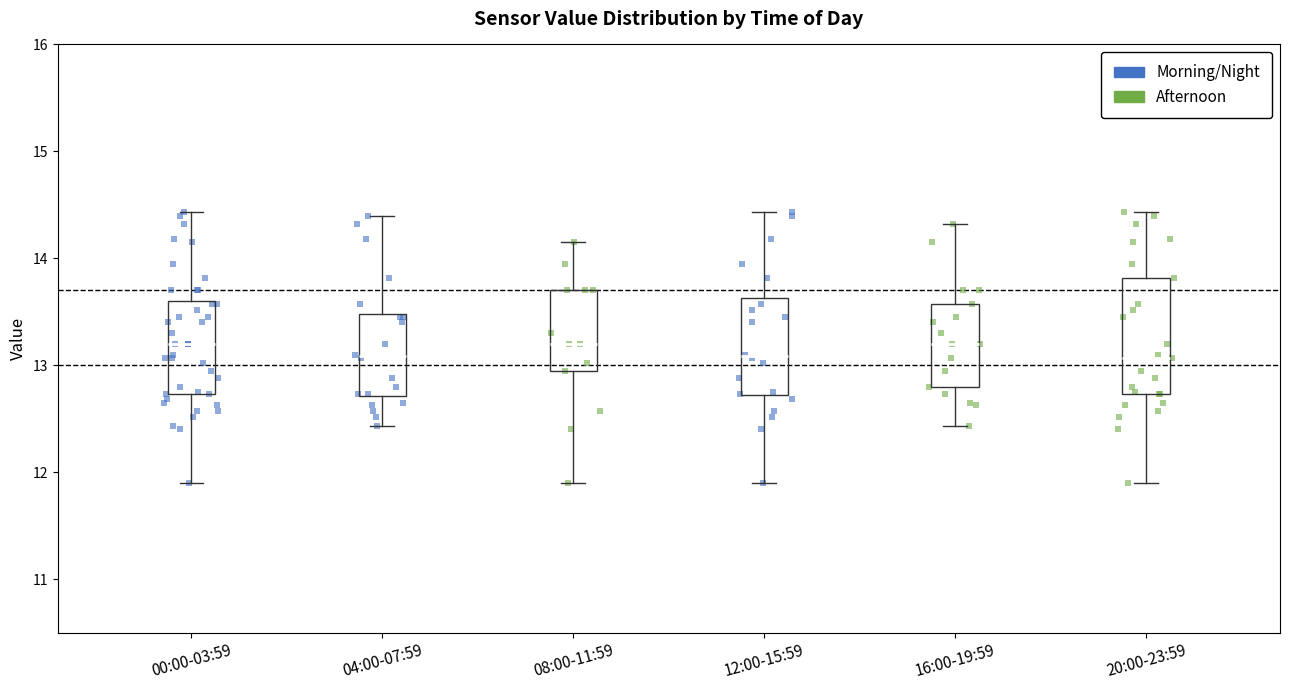

Where does the upper whisker of the box for 00:00-03:59 end on the y-axis? The values are not printed on the chart, so give them approximately, as read against the axis.

14.4